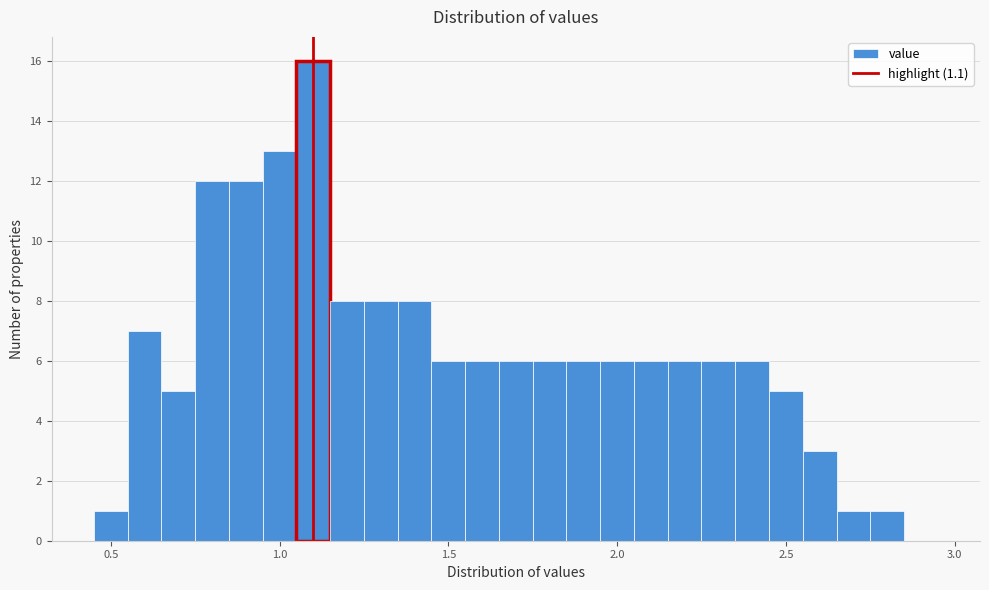

Read against the x-axis, roughly where is the centre of the tallest bar?

1.10